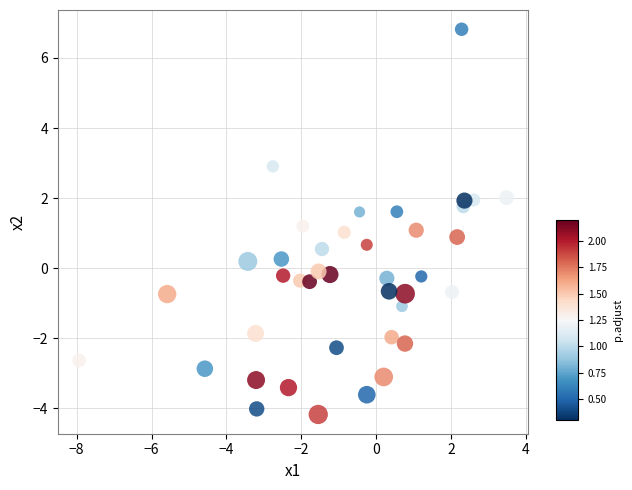

What is the range of Y values (max minus min)?

11.0